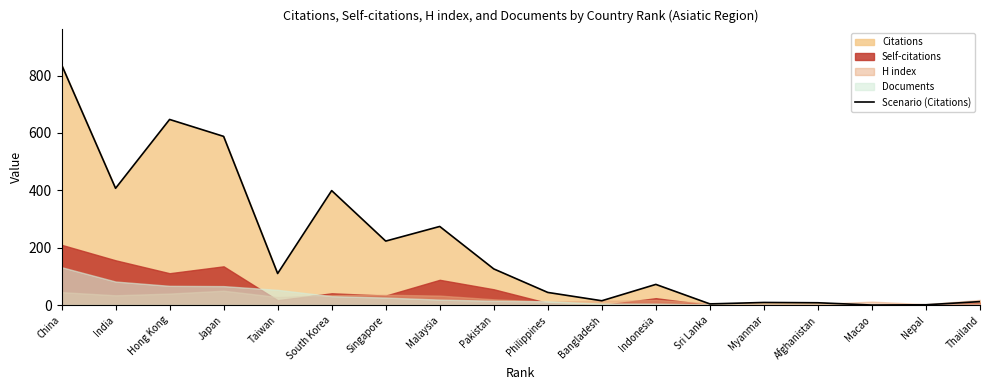

Rank the categories by value from lowest to highest.

Macao, Nepal, Sri Lanka, Afghanistan, Myanmar, Thailand, Bangladesh, Philippines, Indonesia, Taiwan, Pakistan, Singapore, Malaysia, South Korea, India, Japan, Hong Kong, China